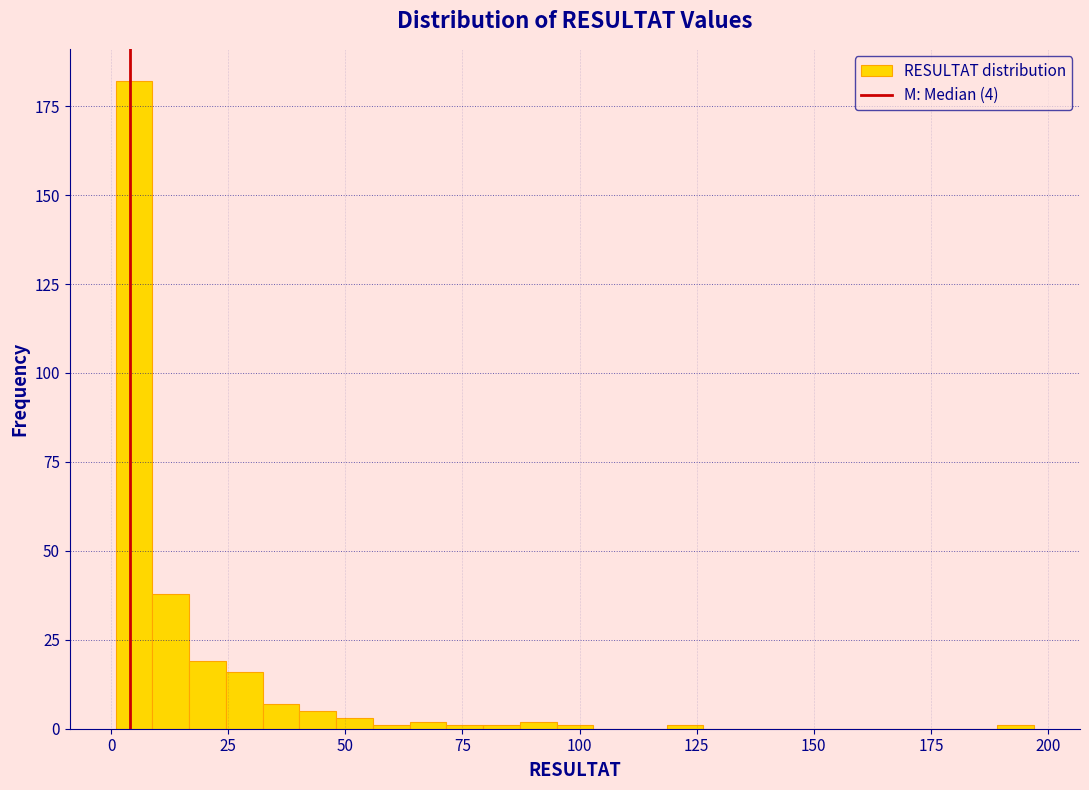

Read against the x-axis, roughly where is the centre of the tallest bar?

5